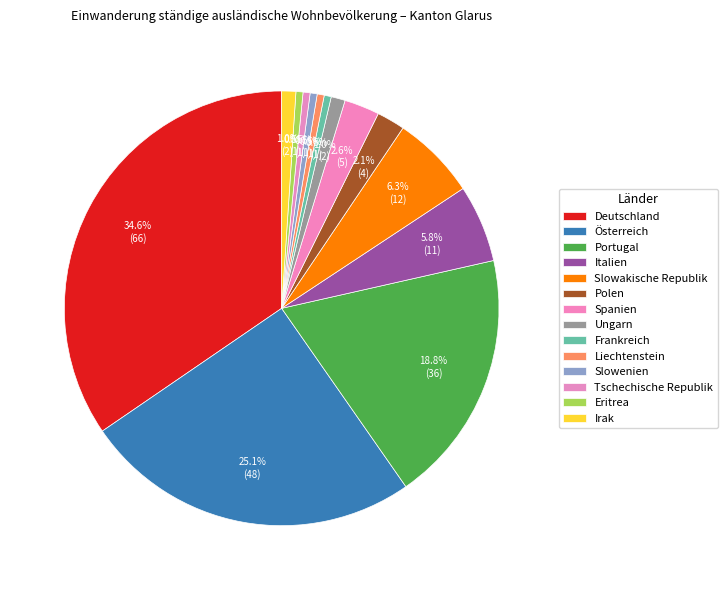

To the nearest percent, what is the difference between the Ungarn and Slowenien slice percentages?

1%